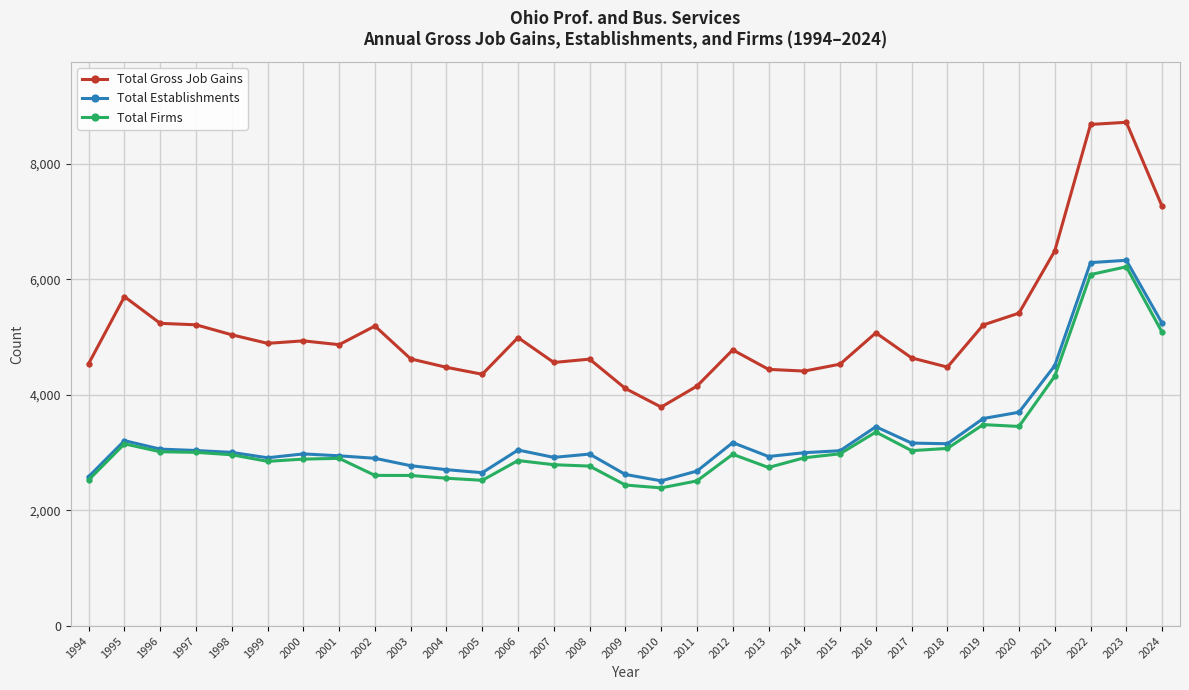

What is the value of the Total Gross Job Gains point at the 14th from the left?

4561